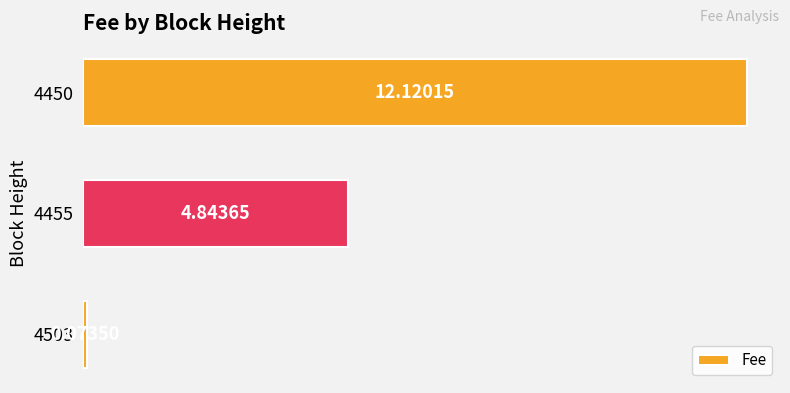

List the labels in order of value, smallest first.

4503, 4455, 4450